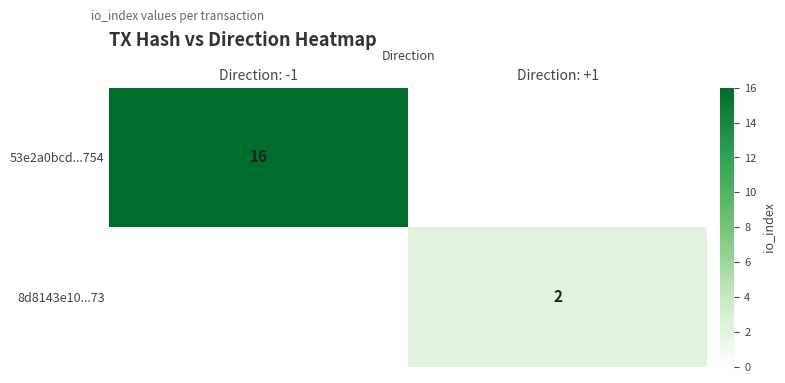

The 8d8143e10...73 series shows 2 at Direction: +1. True or false?

True